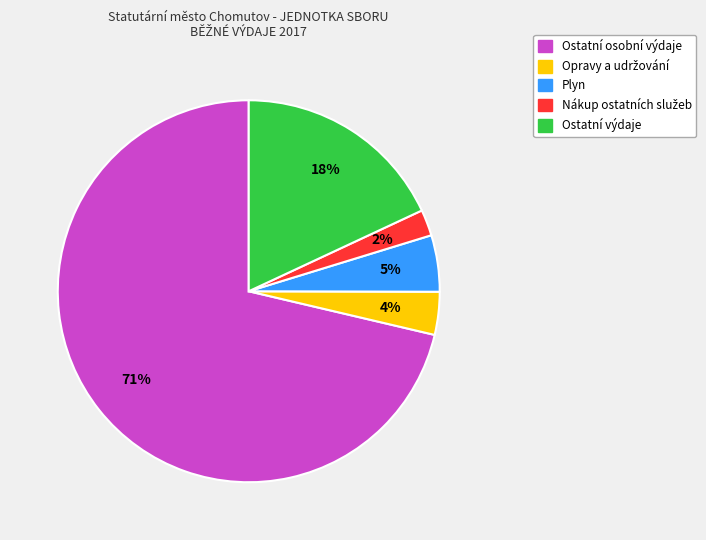

To the nearest percent, what is the difference between the largest and smallest slice percentages?

69%